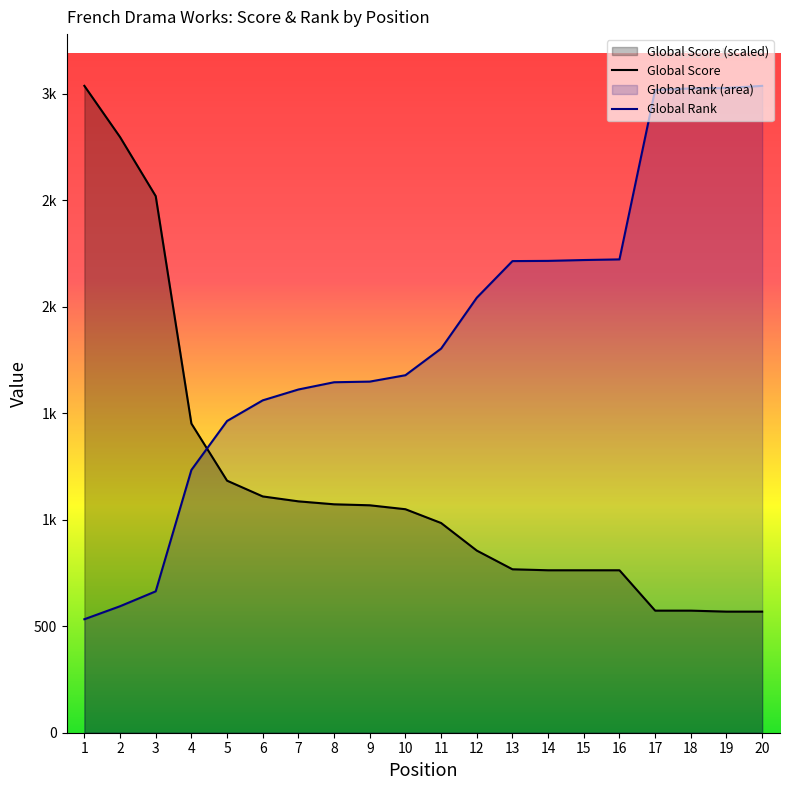

Read the Global Rank value at 17.

3019.0